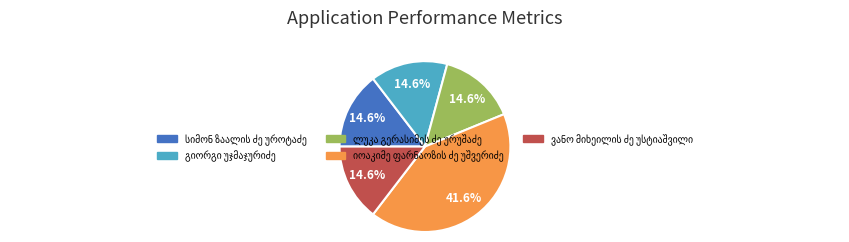

Does any single category account for the majority?

No